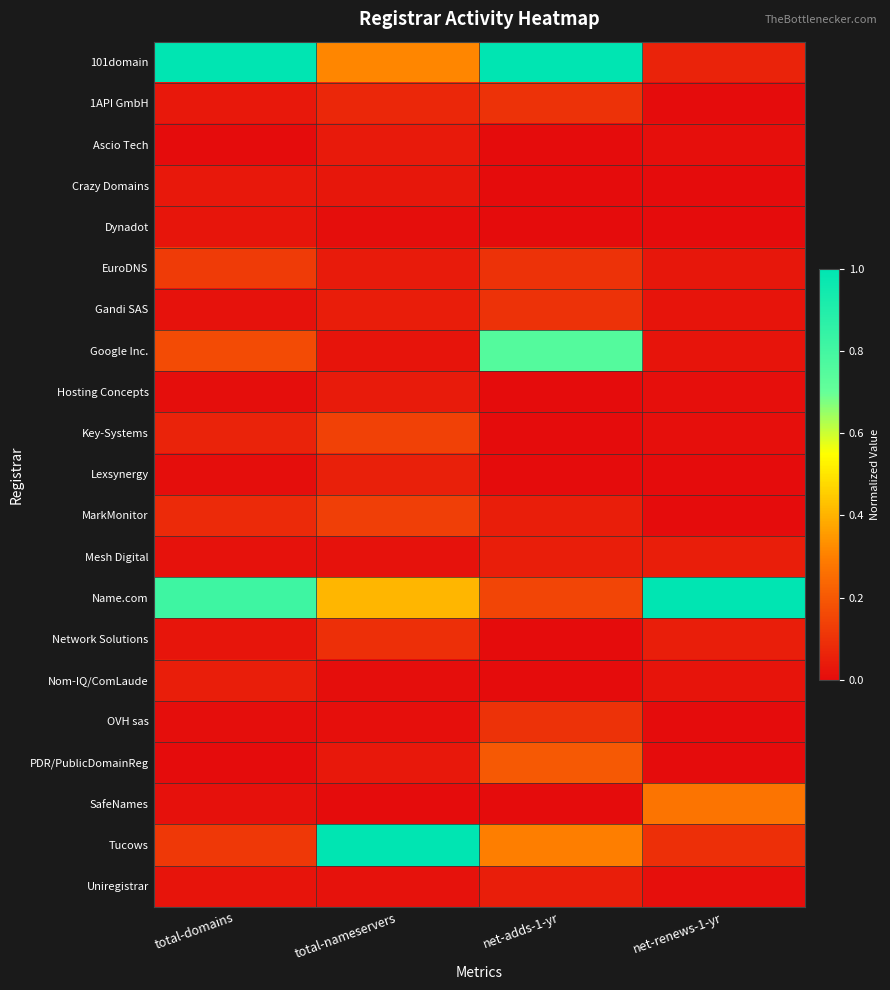

Reading left to right, what are all the values shown in this chart?

101domain: total-domains=1.0	total-nameservers=0.3	net-adds-1-yr=1.0	net-renews-1-yr=0.1
1API GmbH: total-domains=0.0	total-nameservers=0.1	net-adds-1-yr=0.1	net-renews-1-yr=0.0
Ascio Tech: total-domains=0.0	total-nameservers=0.0	net-adds-1-yr=0.0	net-renews-1-yr=0.0
Crazy Domains: total-domains=0.0	total-nameservers=0.0	net-adds-1-yr=0.0	net-renews-1-yr=0.0
Dynadot: total-domains=0.0	total-nameservers=0.0	net-adds-1-yr=0.0	net-renews-1-yr=0.0
EuroDNS: total-domains=0.1	total-nameservers=0.0	net-adds-1-yr=0.1	net-renews-1-yr=0.0
Gandi SAS: total-domains=0.0	total-nameservers=0.0	net-adds-1-yr=0.1	net-renews-1-yr=0.0
Google Inc.: total-domains=0.2	total-nameservers=0.0	net-adds-1-yr=0.8	net-renews-1-yr=0.0
Hosting Concepts: total-domains=0.0	total-nameservers=0.0	net-adds-1-yr=0.0	net-renews-1-yr=0.0
Key-Systems: total-domains=0.1	total-nameservers=0.1	net-adds-1-yr=0.0	net-renews-1-yr=0.0
Lexsynergy: total-domains=0.0	total-nameservers=0.1	net-adds-1-yr=0.0	net-renews-1-yr=0.0
MarkMonitor: total-domains=0.1	total-nameservers=0.1	net-adds-1-yr=0.1	net-renews-1-yr=0.0
Mesh Digital: total-domains=0.0	total-nameservers=0.0	net-adds-1-yr=0.1	net-renews-1-yr=0.1
Name.com: total-domains=0.8	total-nameservers=0.4	net-adds-1-yr=0.1	net-renews-1-yr=1.0
Network Solutions: total-domains=0.0	total-nameservers=0.1	net-adds-1-yr=0.0	net-renews-1-yr=0.1
Nom-IQ/ComLaude: total-domains=0.0	total-nameservers=0.0	net-adds-1-yr=0.0	net-renews-1-yr=0.0
OVH sas: total-domains=0.0	total-nameservers=0.0	net-adds-1-yr=0.1	net-renews-1-yr=0.0
PDR/PublicDomainReg: total-domains=0.0	total-nameservers=0.0	net-adds-1-yr=0.2	net-renews-1-yr=0.0
SafeNames: total-domains=0.0	total-nameservers=0.0	net-adds-1-yr=0.0	net-renews-1-yr=0.3
Tucows: total-domains=0.1	total-nameservers=1.0	net-adds-1-yr=0.3	net-renews-1-yr=0.1
Uniregistrar: total-domains=0.0	total-nameservers=0.0	net-adds-1-yr=0.1	net-renews-1-yr=0.0